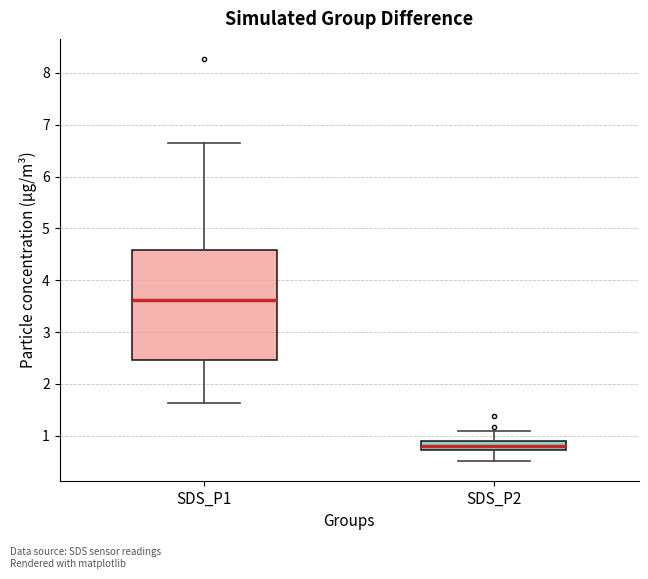

Reading left to right, read every box against the y-axis: the position of its median line, the range the box covers, and the ends of its whiskers. The values are not printed on the chart, so give them approximately, as read against the axis.

SDS_P1: median 3.6, box 2.5 to 4.6, whiskers 1.6 to 6.7
SDS_P2: median 0.8, box 0.7 to 0.9, whiskers 0.5 to 1.1